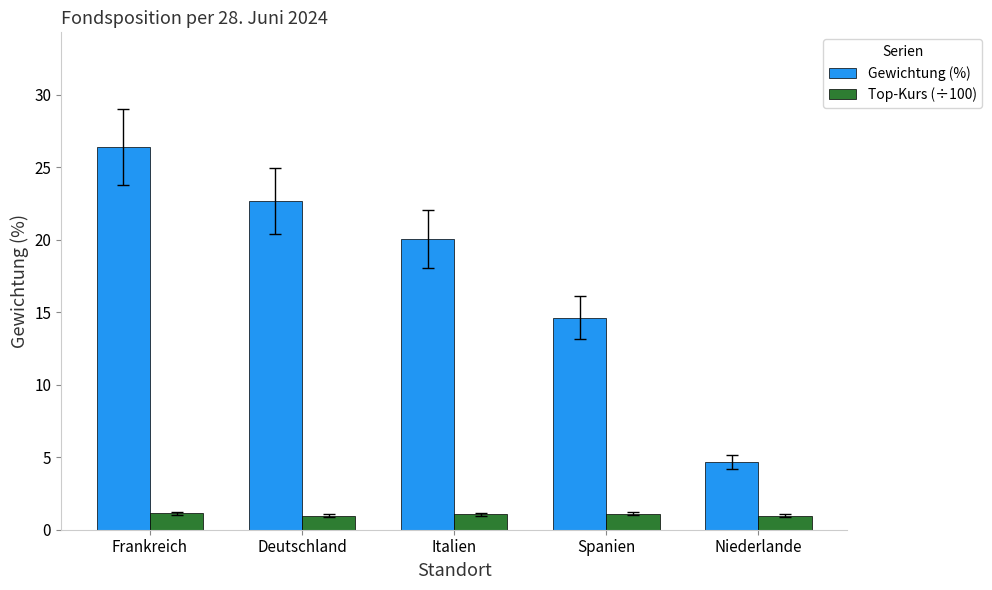

How many values in the Gewichtung (%) series exceed 20?

3